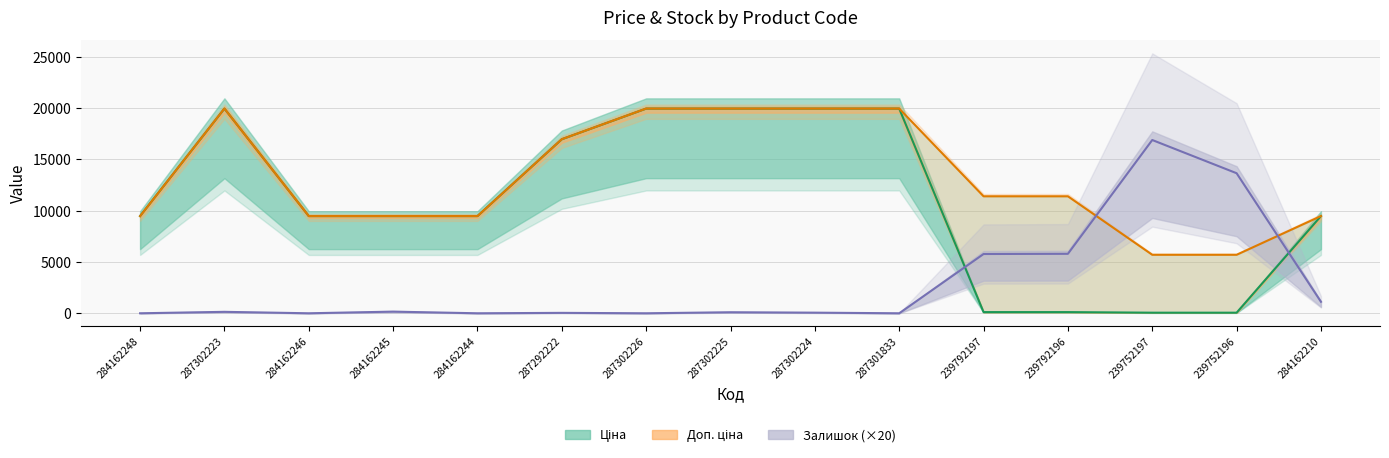

The value of Доп. ціна at 287301833 is 19964.2. True or false?

True